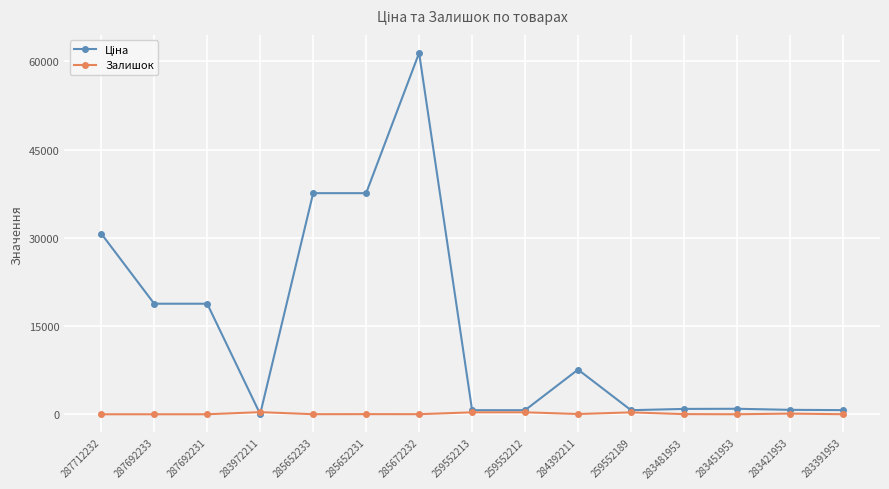

True or false: Залишок has more than 0 points higher than both neighbors.

True